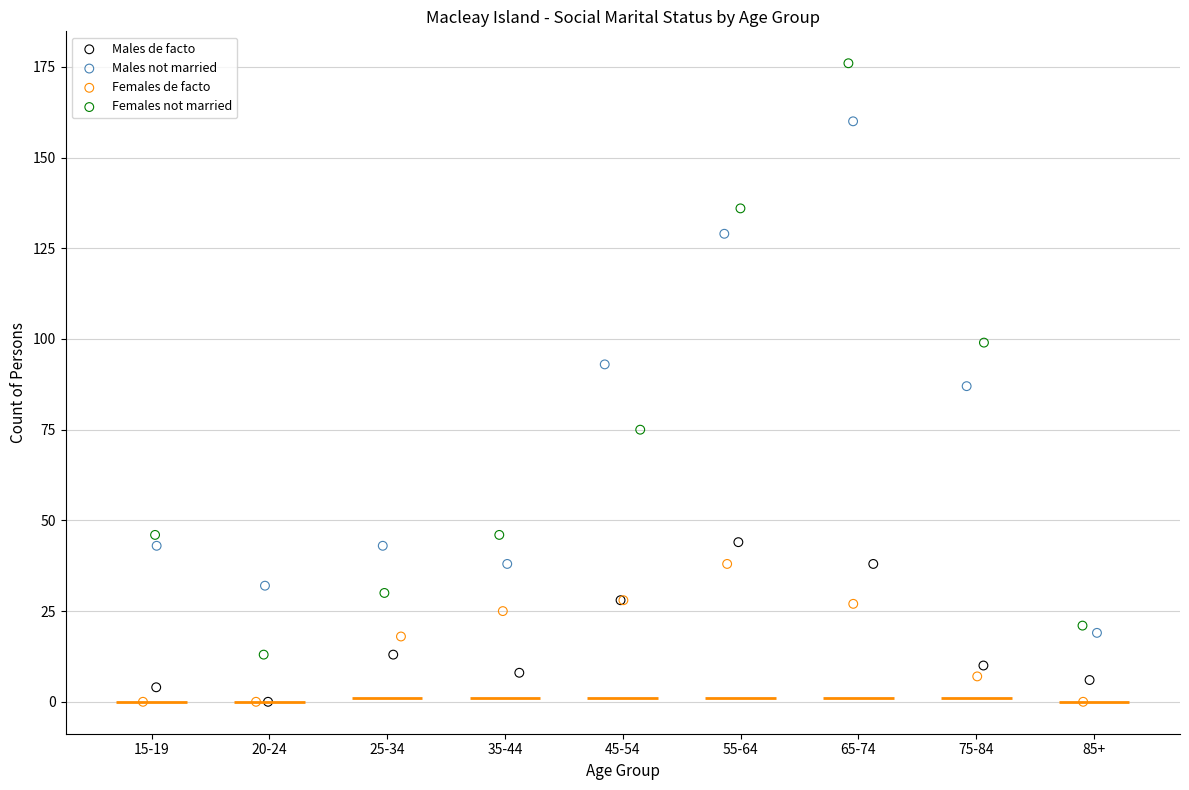

Which series has the widest spread of Y values?

Females not married